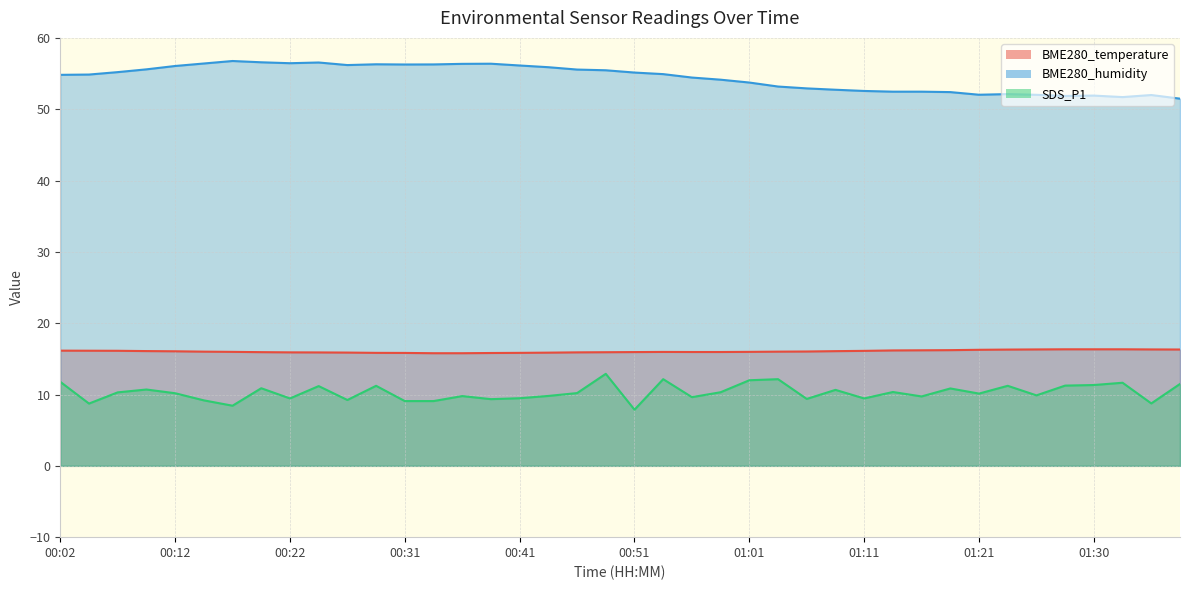

Count the number of data series in this chart.

3